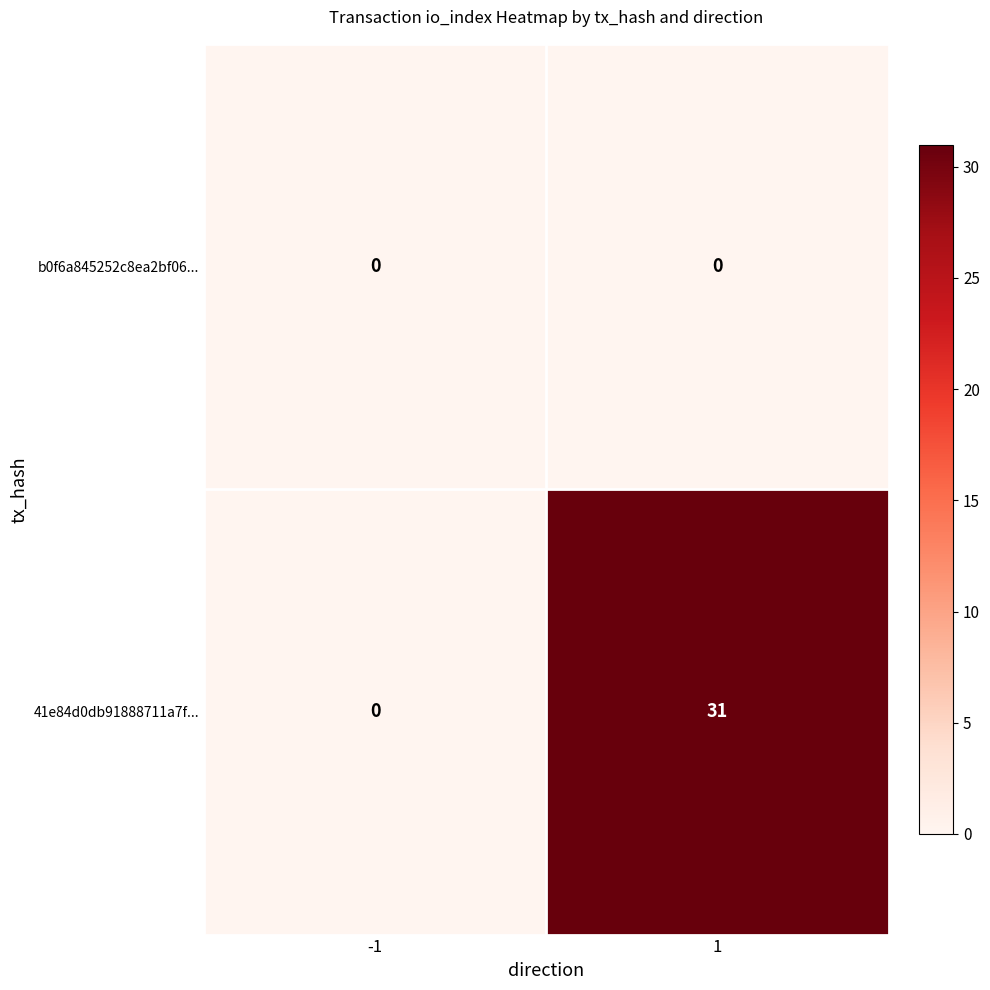

Which series has the widest spread of values?

41e84d0db91888711a7f...